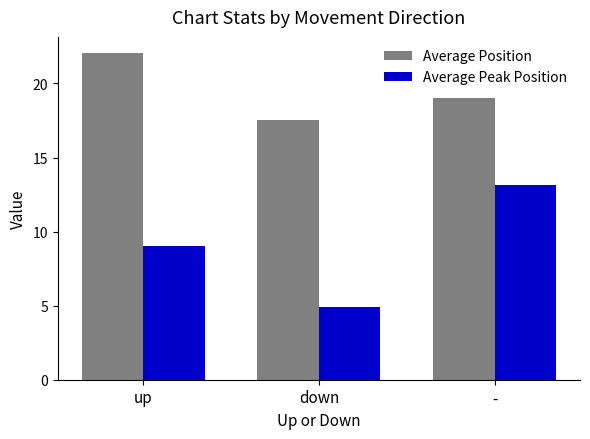

What is the label of the 2nd bar from the left?

down